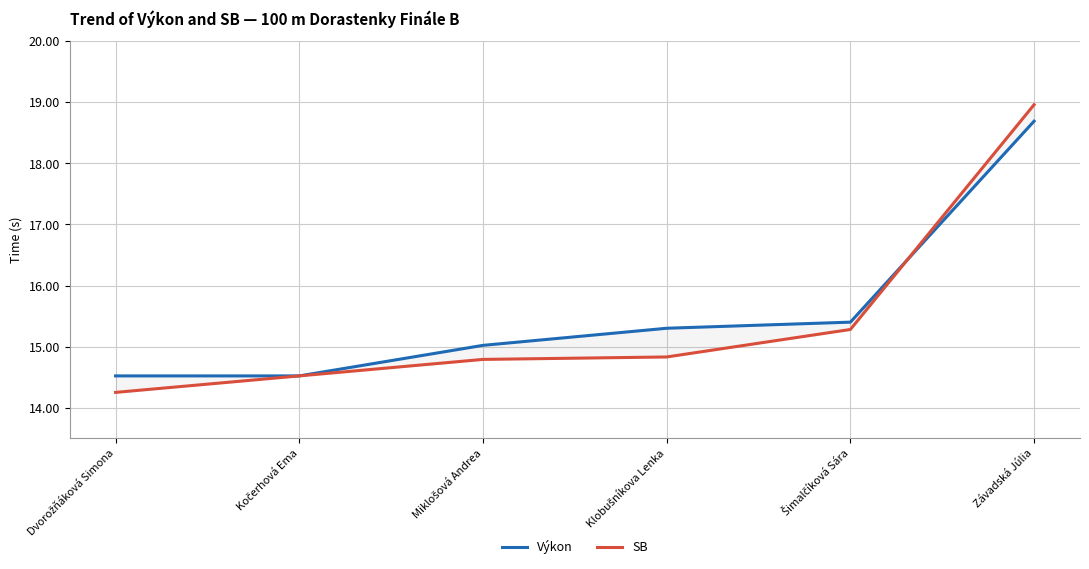

Which series has the largest total across all categories?

Výkon